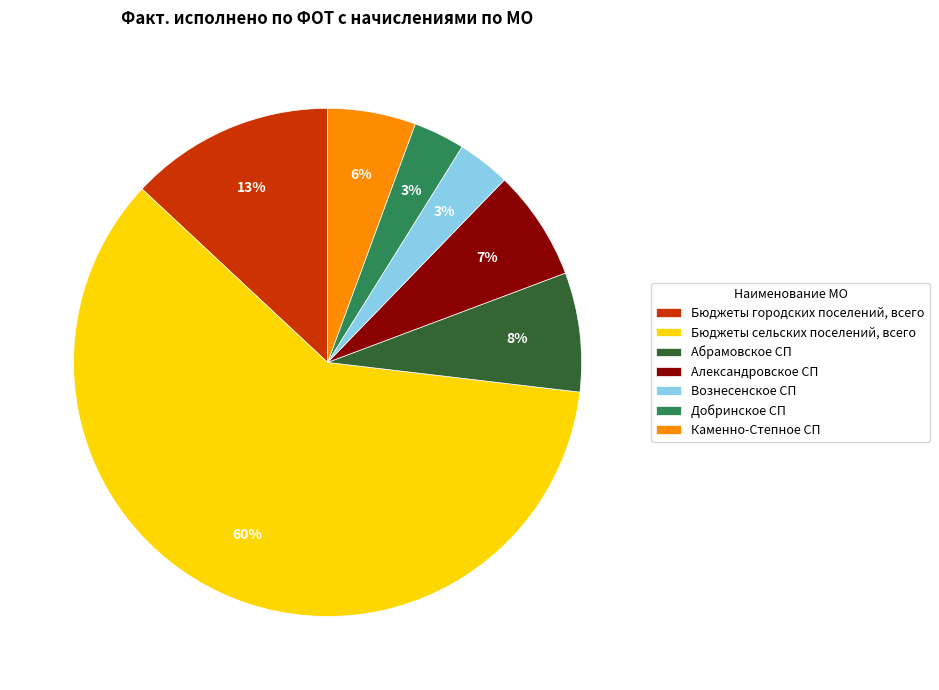

To the nearest percent, what percentage of the pie is Александровское СП?

7%